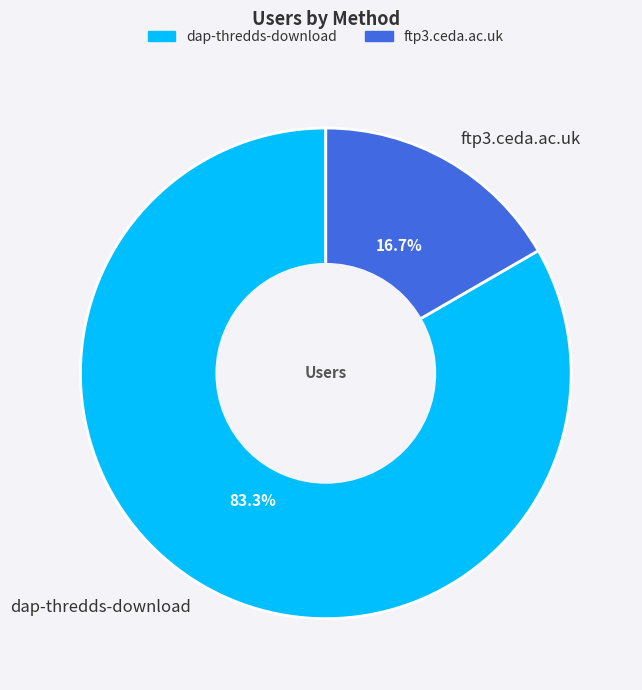

Count the number of slices in the pie.

2